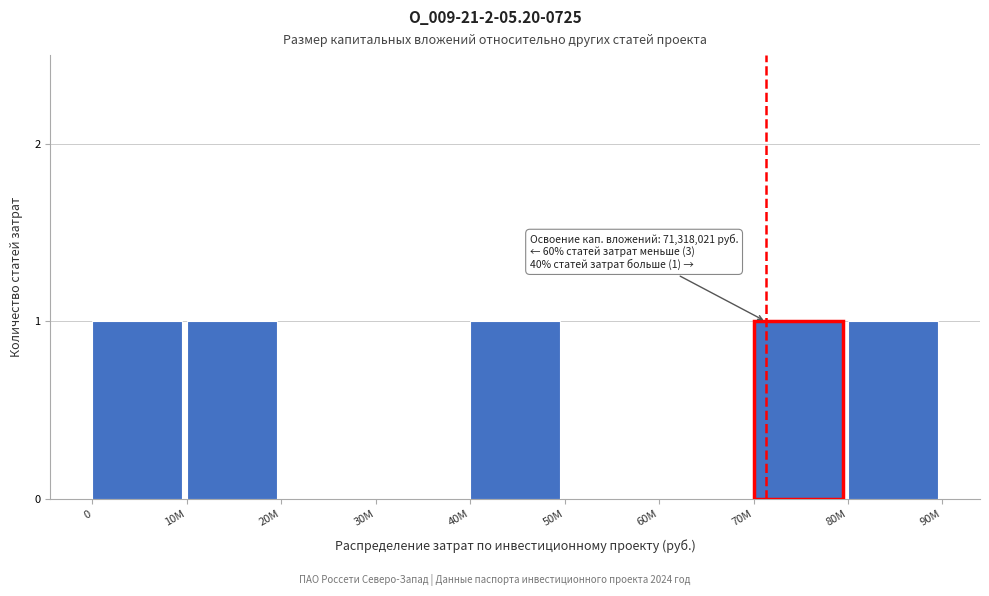

Reading left to right, extract all data points from this chart.

0=1	10M=1	20M=0	30M=0	40M=1	50M=0	60M=0	70M=1	80M=1